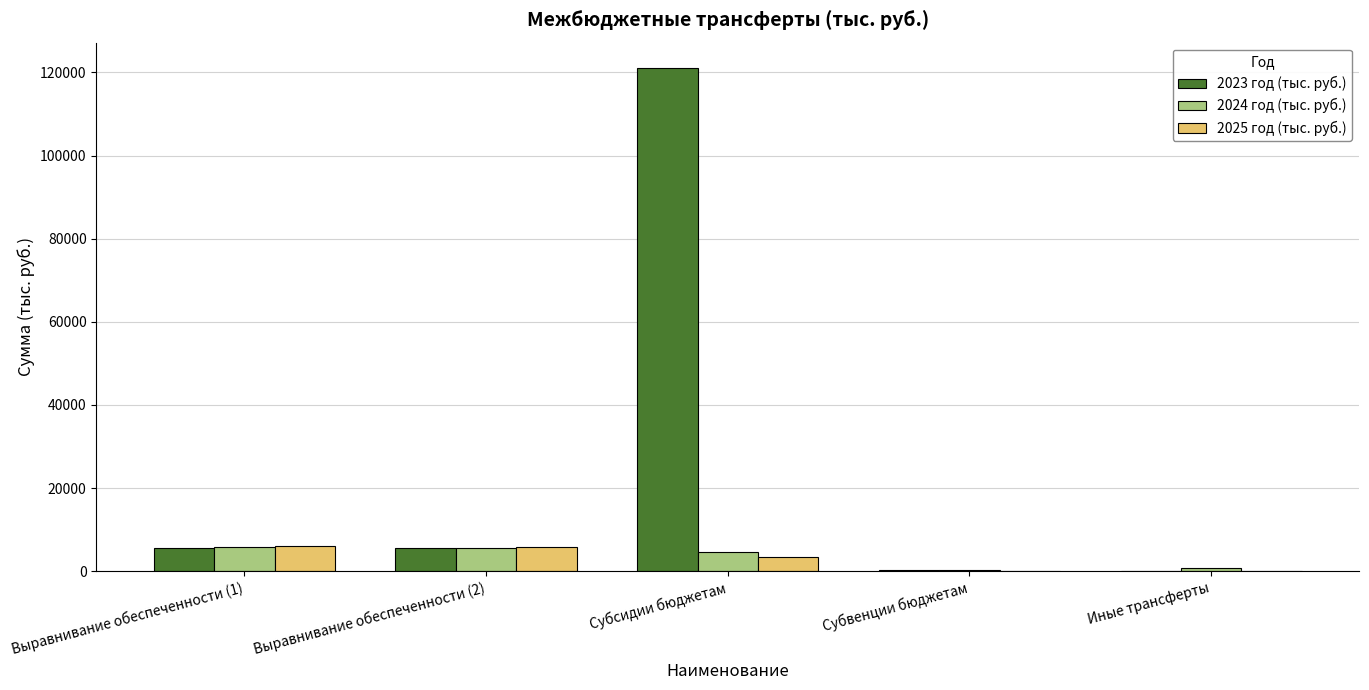

What is the highest value of the 2025 год (тыс. руб.) series?

6155.5